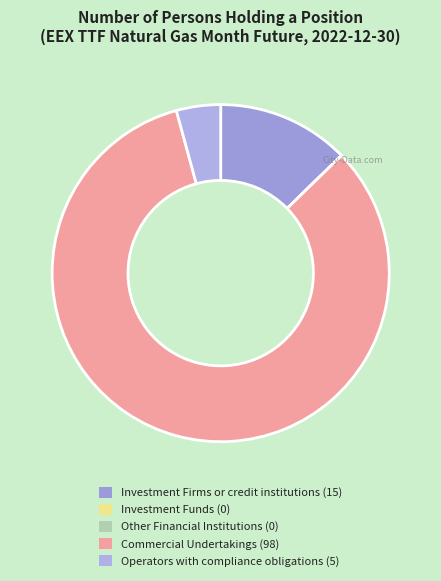

How many segments does this pie chart have?

5